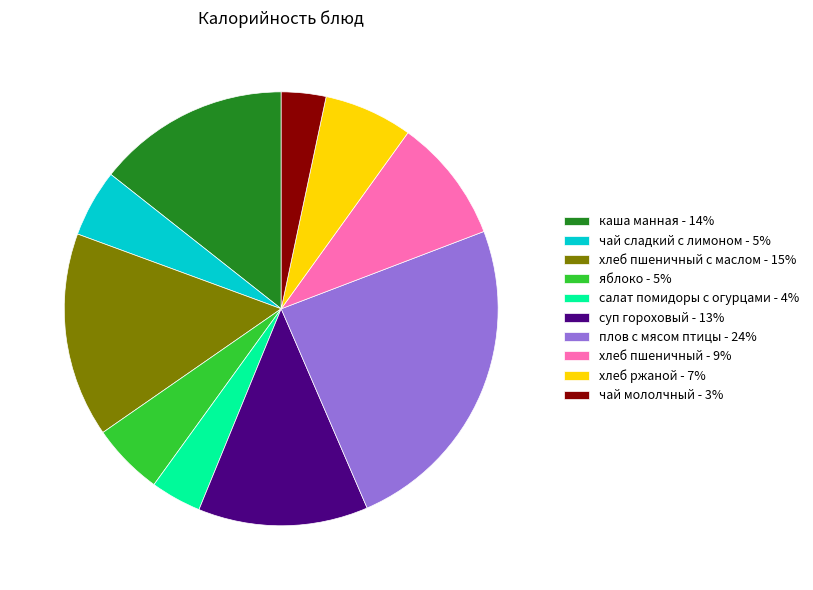

Combined, do каша манная - 14% and салат помидоры с огурцами - 4% account for over 50%?

No